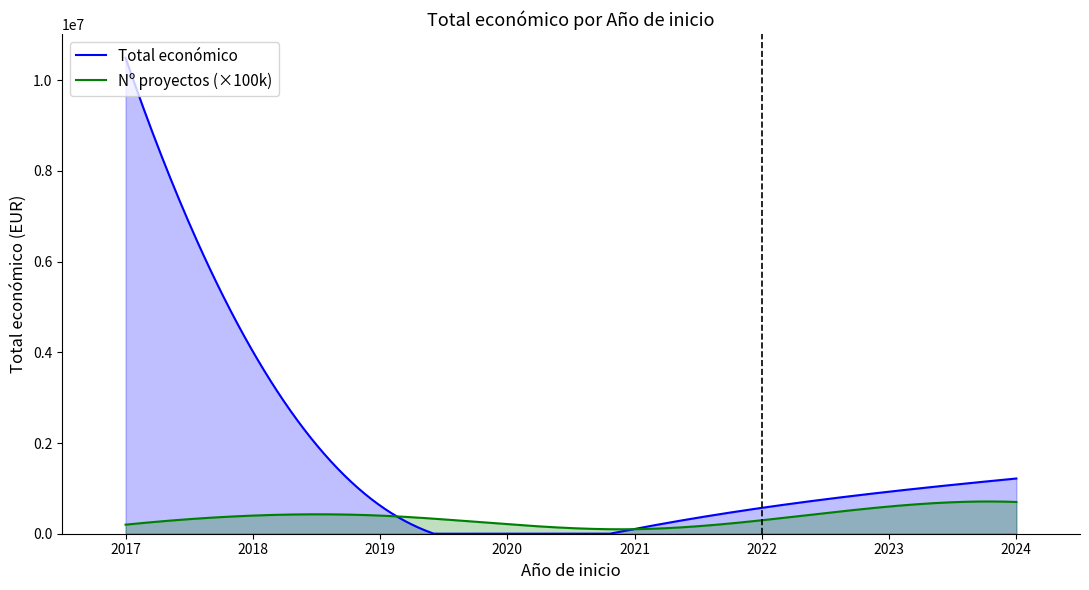

What is the difference between the maximum and minimum values in the Total económico series?

10492749.0